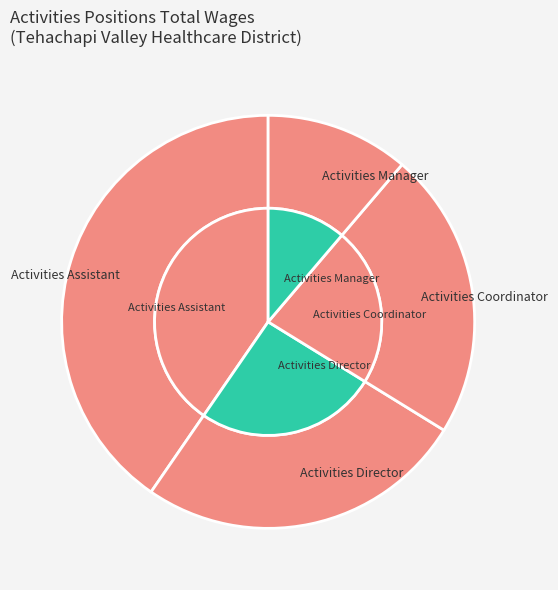

Which category has the biggest portion of the pie?

Activities Assistant